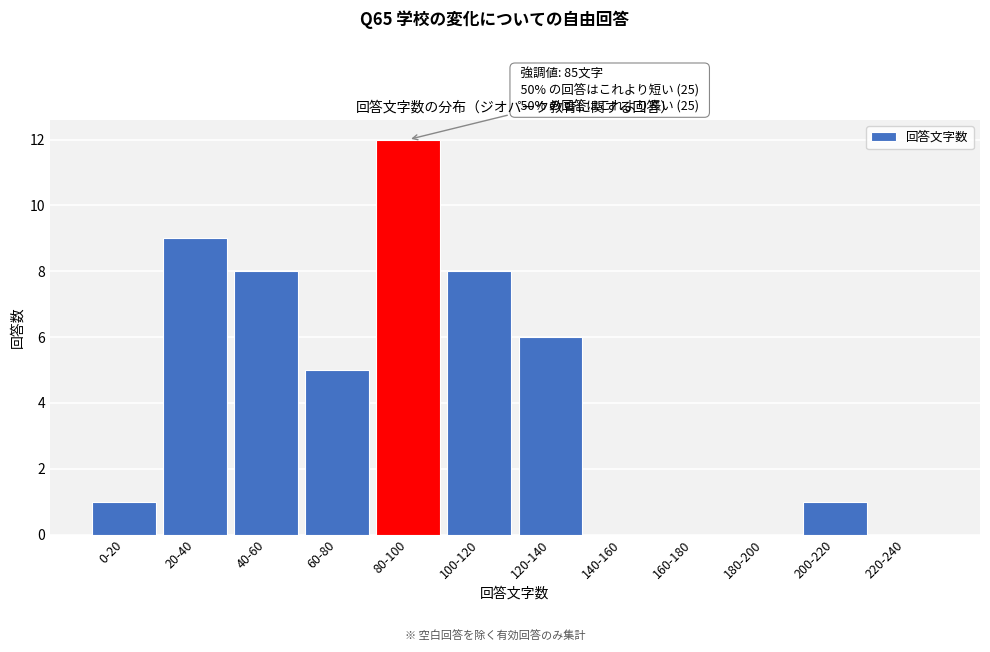

Reading right to left, transcribe all the data shown in this chart.

220-240=0	200-220=1	180-200=0	160-180=0	140-160=0	120-140=6	100-120=8	80-100=12	60-80=5	40-60=8	20-40=9	0-20=1